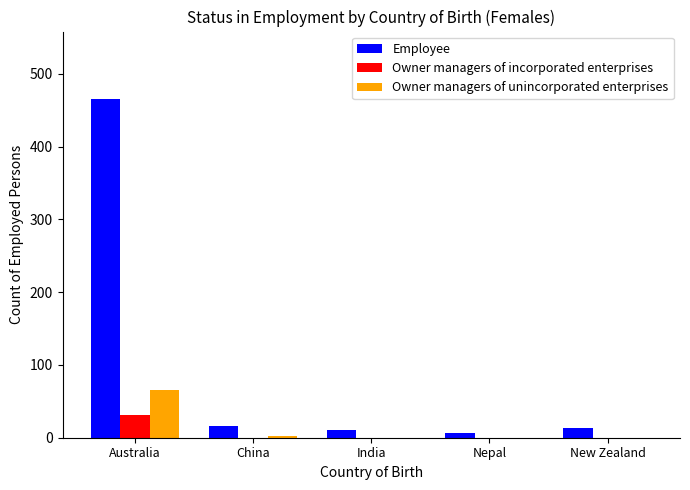

How many groups of bars are there?

5